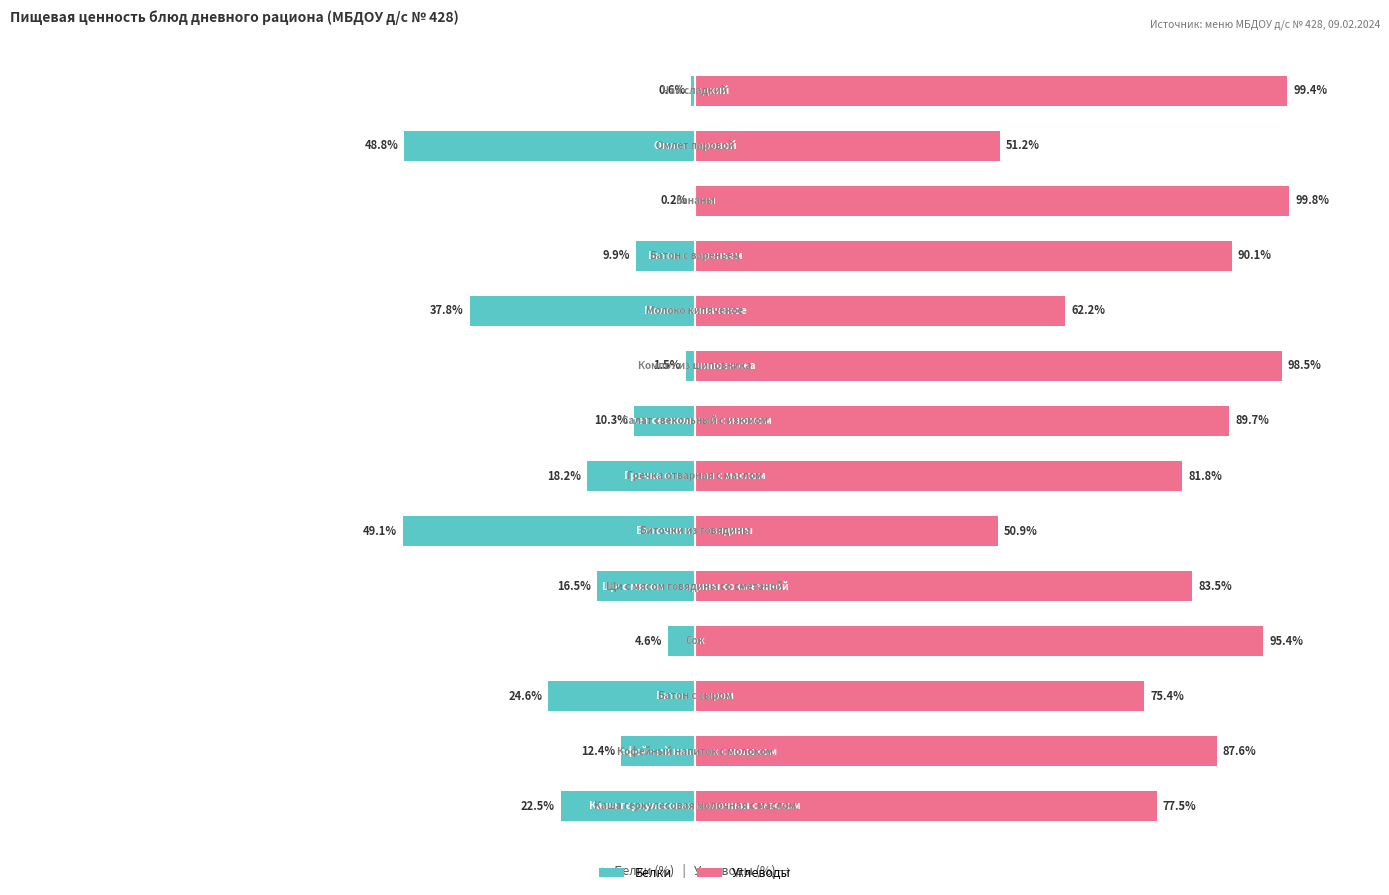

Which has a higher value, 5 or 9?

9